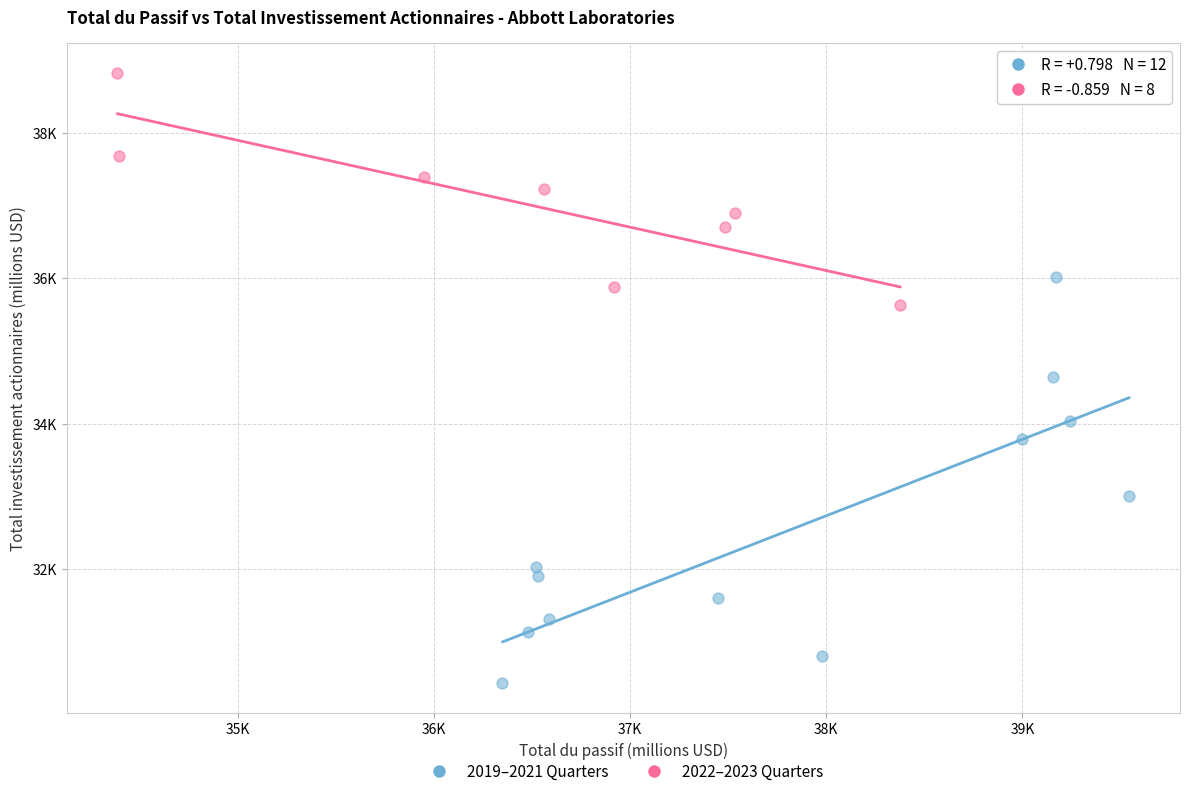

What are all the series names shown in the legend?

2019–2021 Quarters, 2022–2023 Quarters